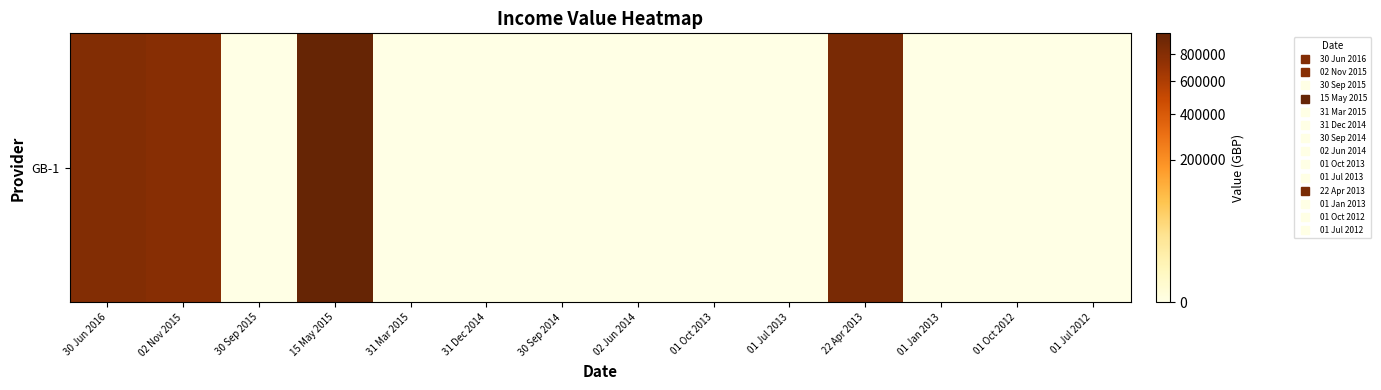

Is it true that the value at 31 Dec 2014 is 0?

True